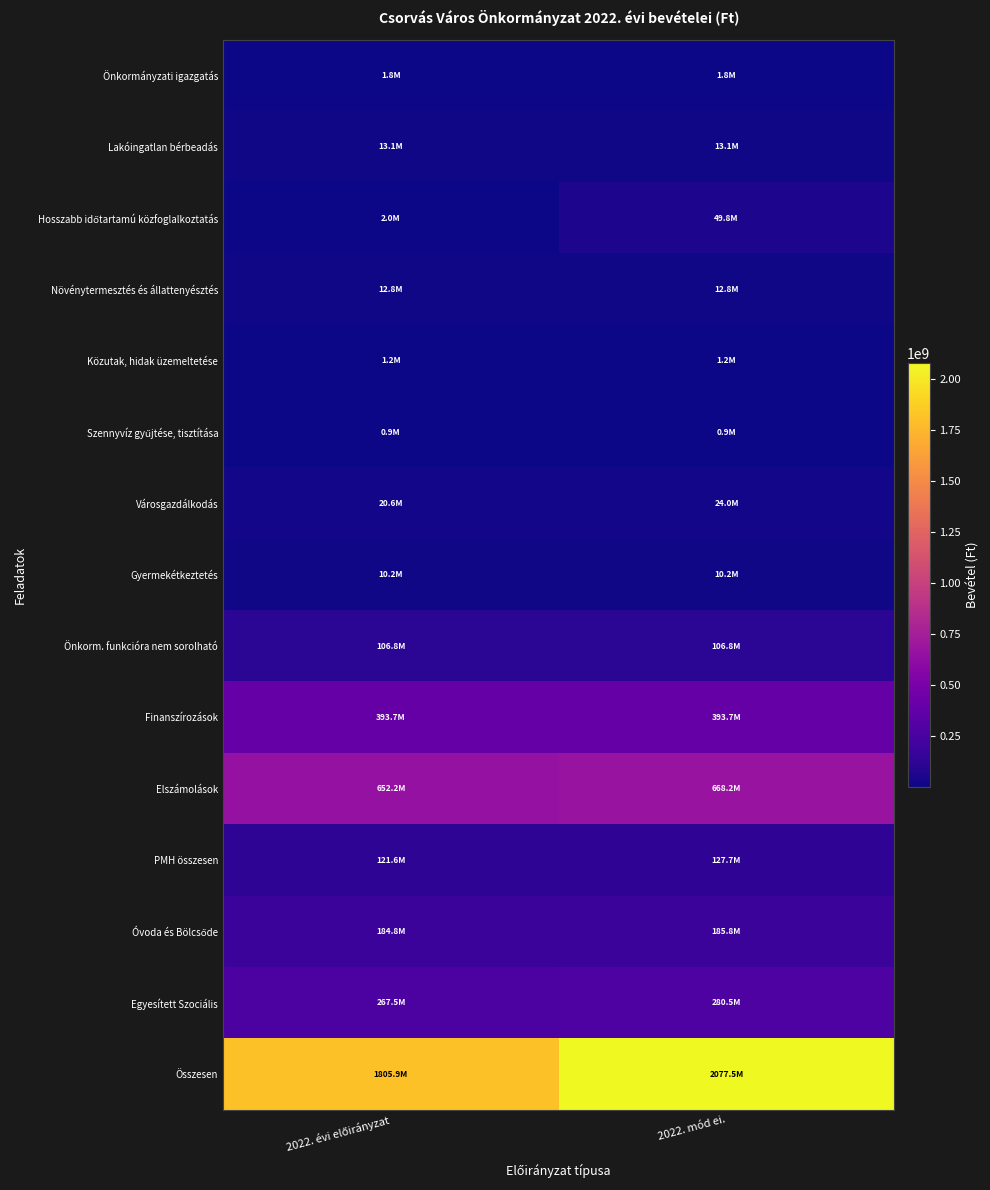

Between 2022. mód ei. and 2022. évi előirányzat, which is larger?

2022. mód ei.